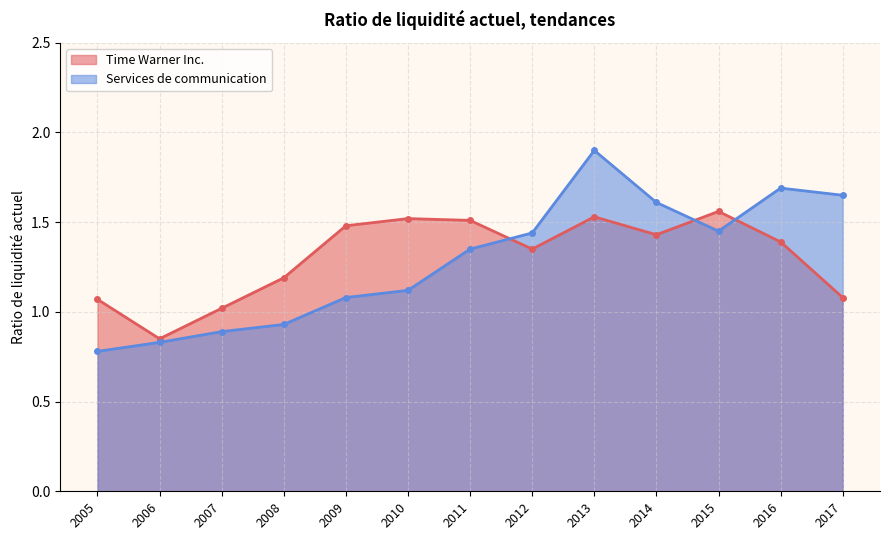

What is the value of the Time Warner Inc. point at the 4th from the left?

1.2